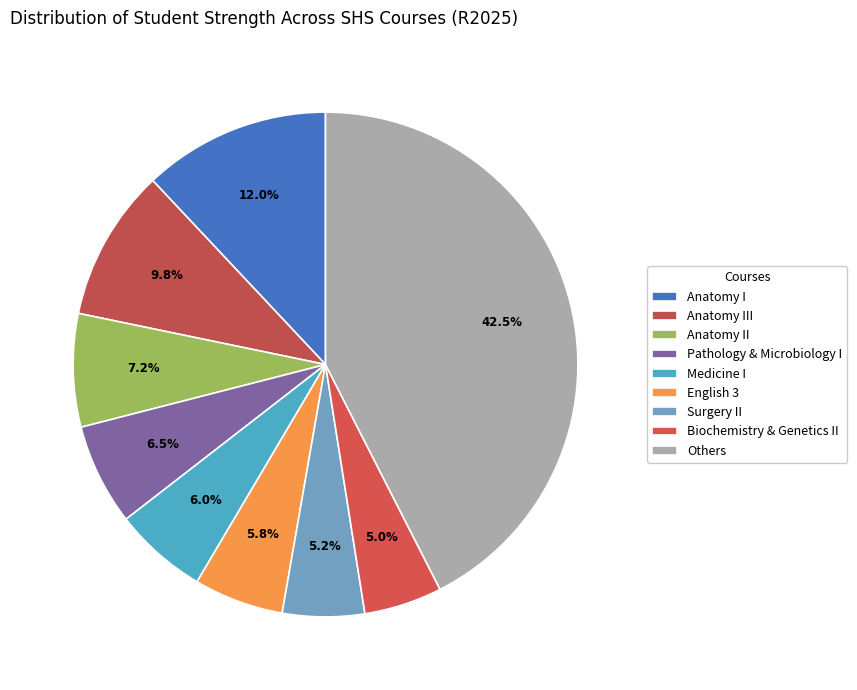

Count the number of slices in the pie.

9